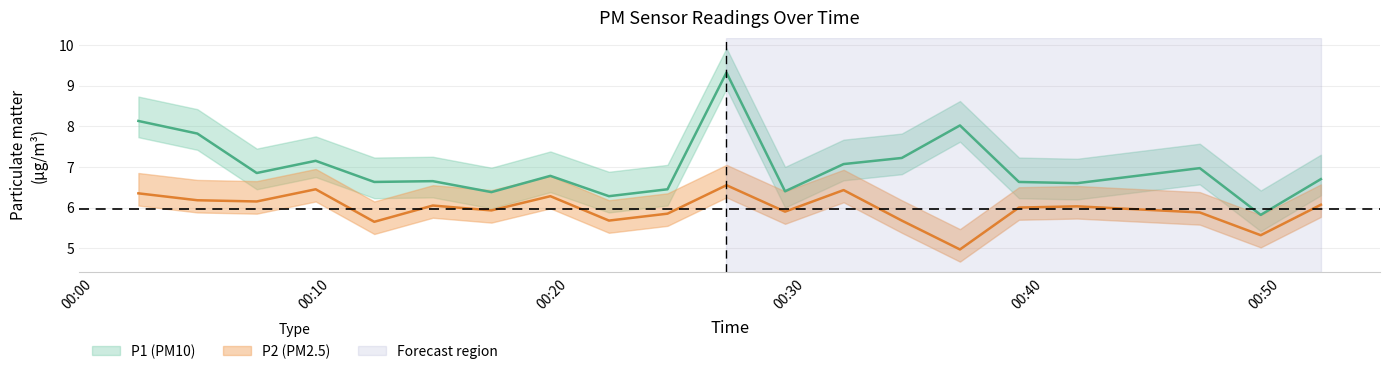

True or false: P1 has more than 1 points higher than both neighbors.

True